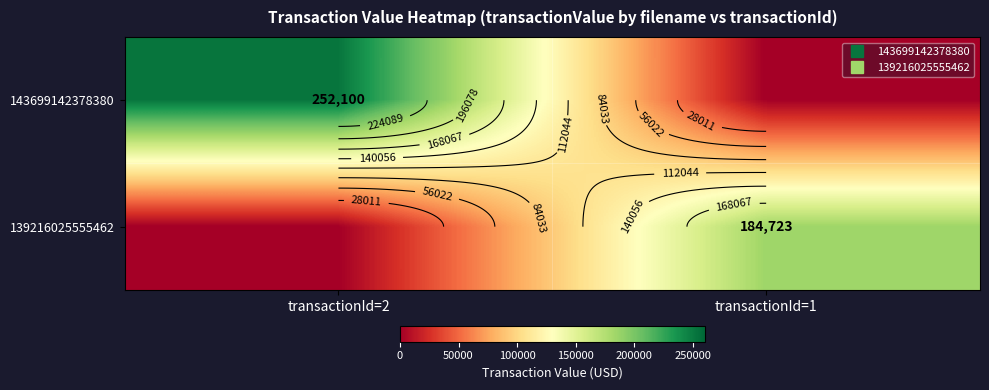

Which series has the largest range (max minus min)?

143699142378380